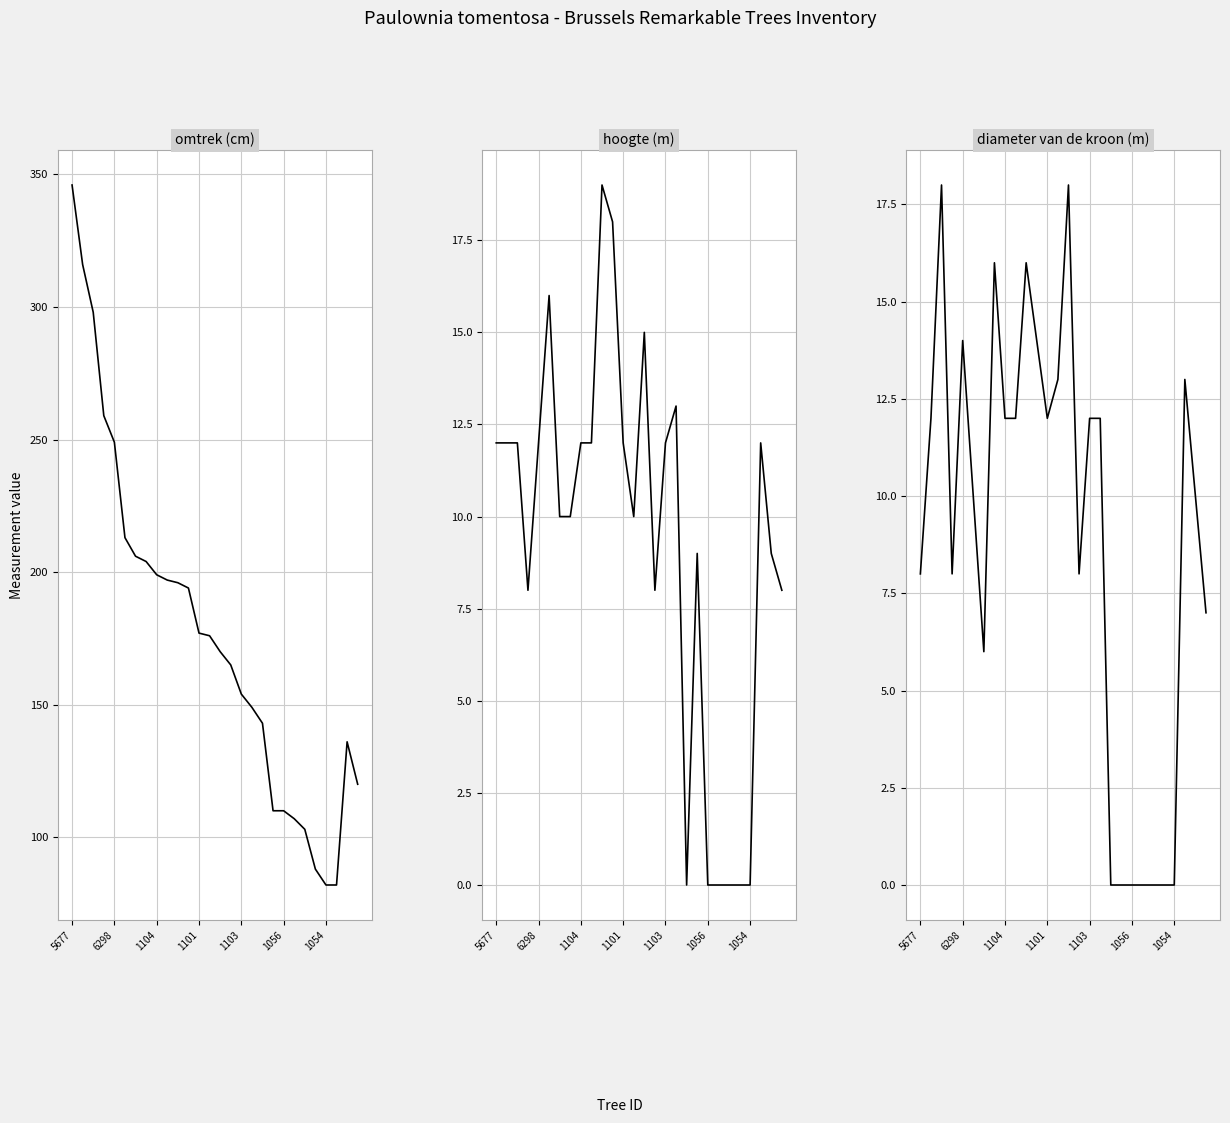

What is the sum of the hoogte (m) values at 26 and 5677?

21